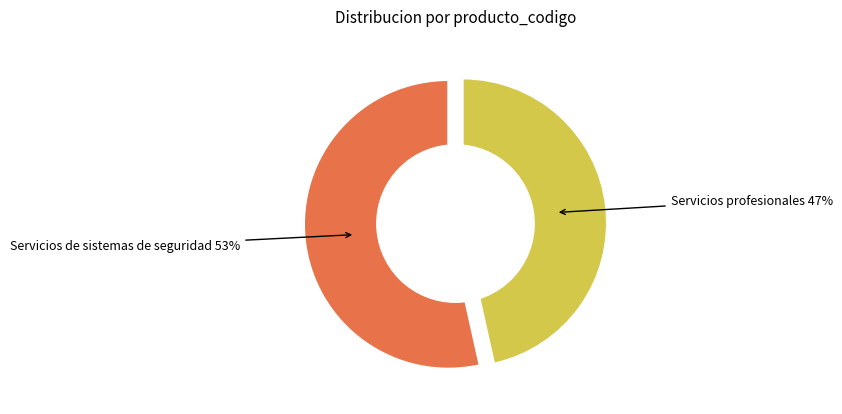

Between Servicios profesionales and Servicios de sistemas de seguridad, which is larger?

Servicios de sistemas de seguridad